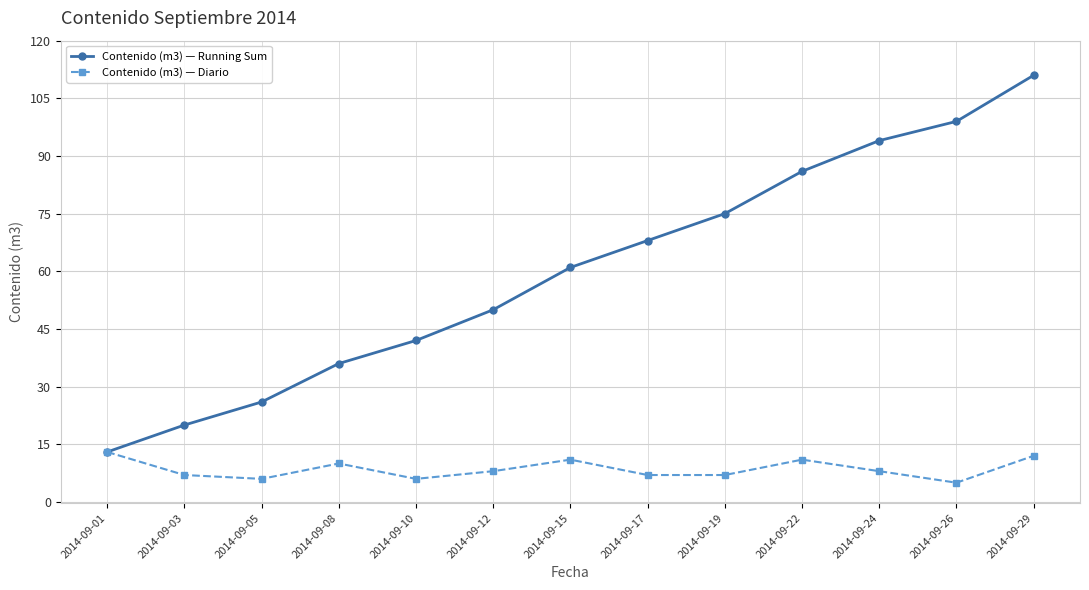

What are all the series names shown in the legend?

Contenido (m3) — Running Sum, Contenido (m3) — Diario